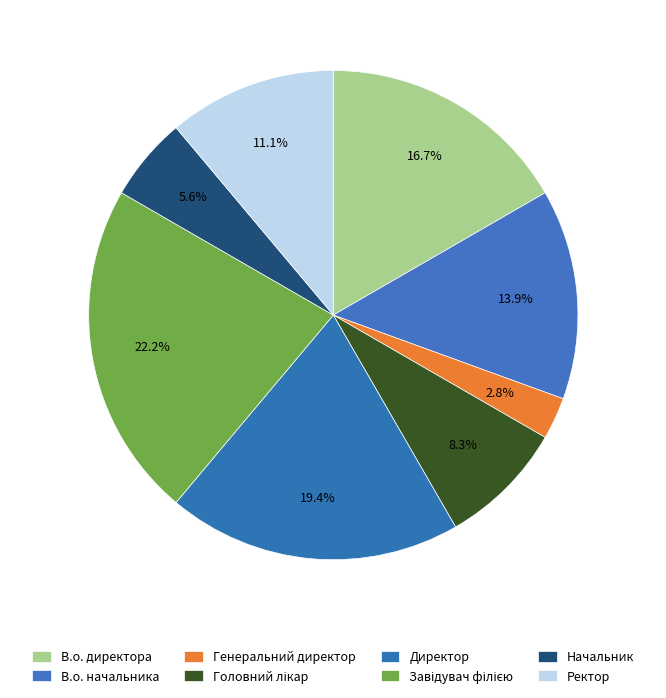

True or false: Директор accounts for 19% of the total.

True